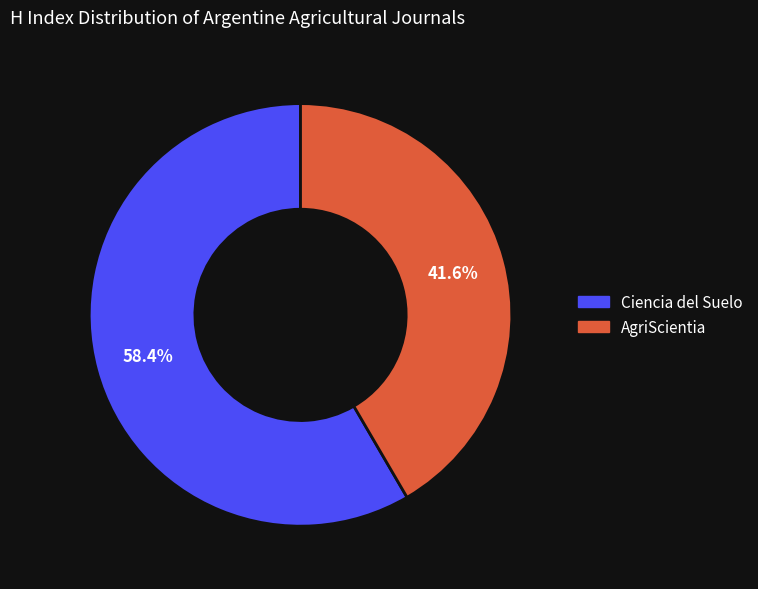

To the nearest percent, what portion does Ciencia del Suelo represent?

58%